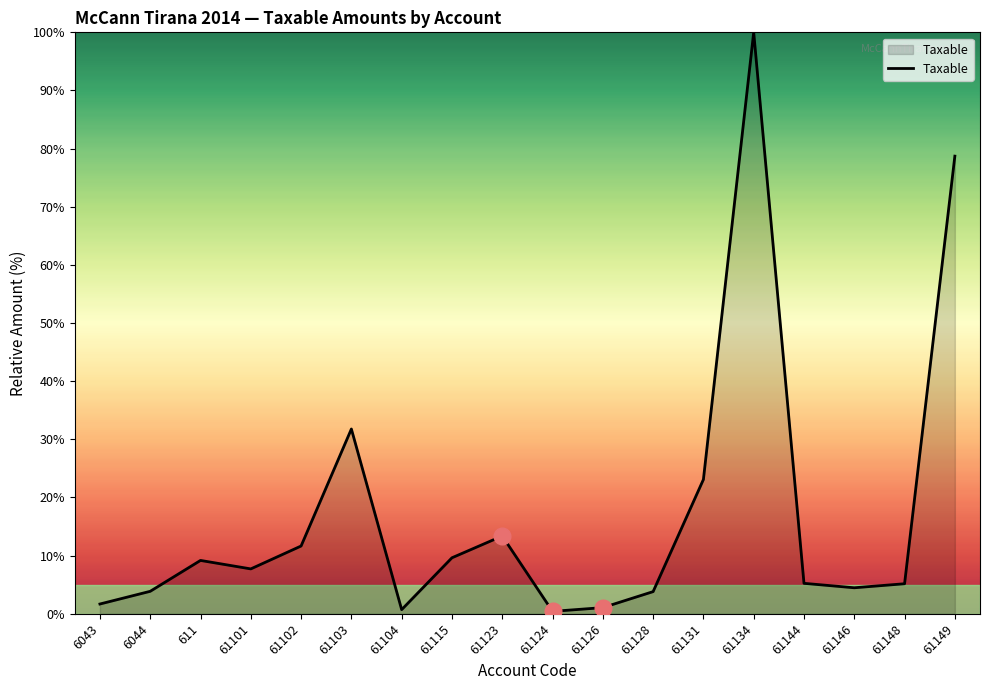

Approximately how many times larger is the value at 611 compared to 6044?

2.4